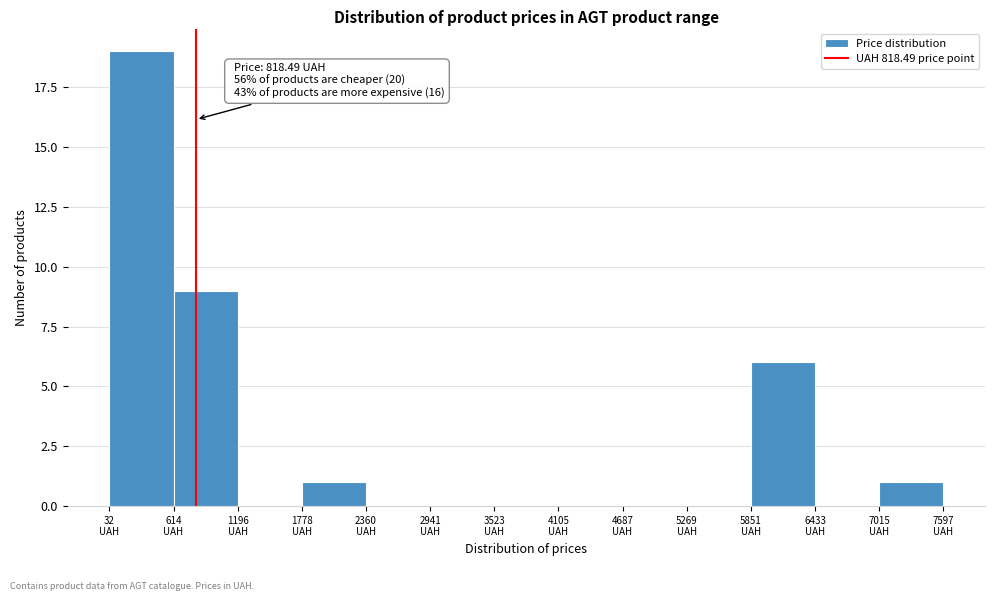

Over which range of the x-axis is the bar tallest?

0 to 600